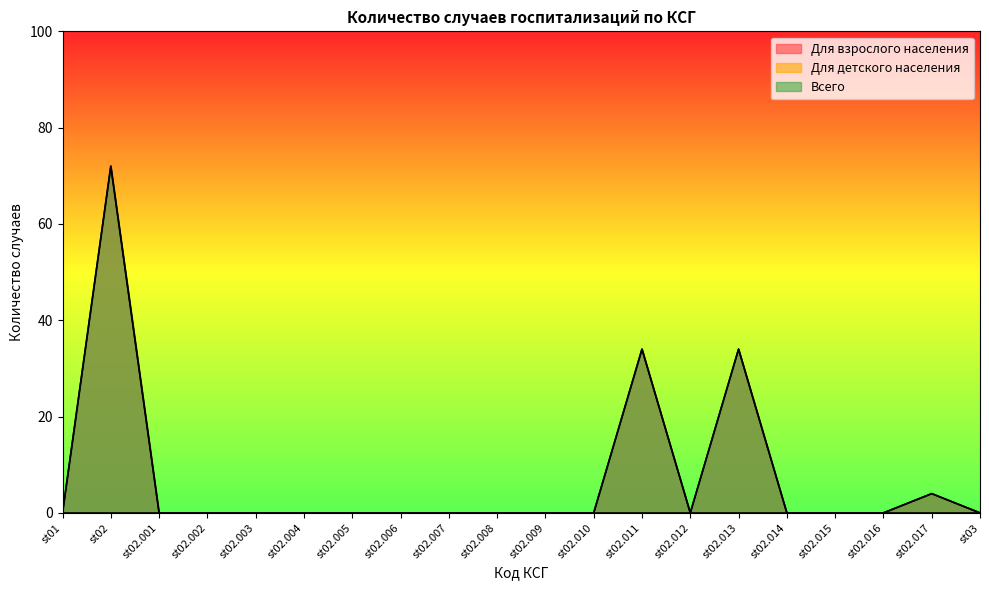

Which series has the largest range (max minus min)?

Для взрослого населения